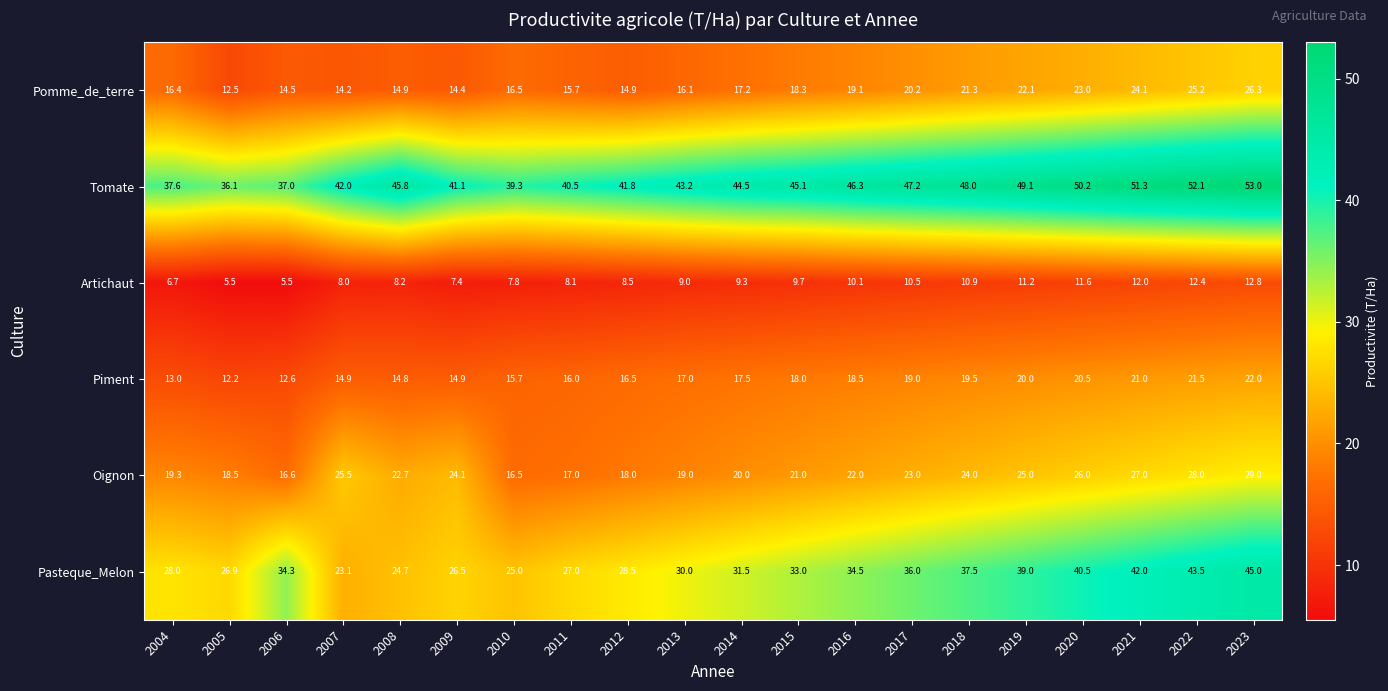

What is the total value across all series at 2018?

161.2